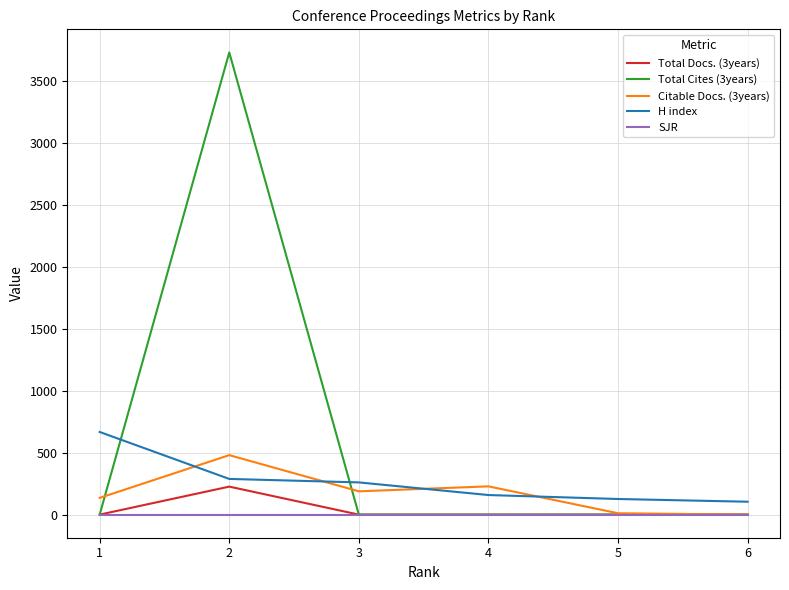

True or false: SJR and H index cross at least once.

False